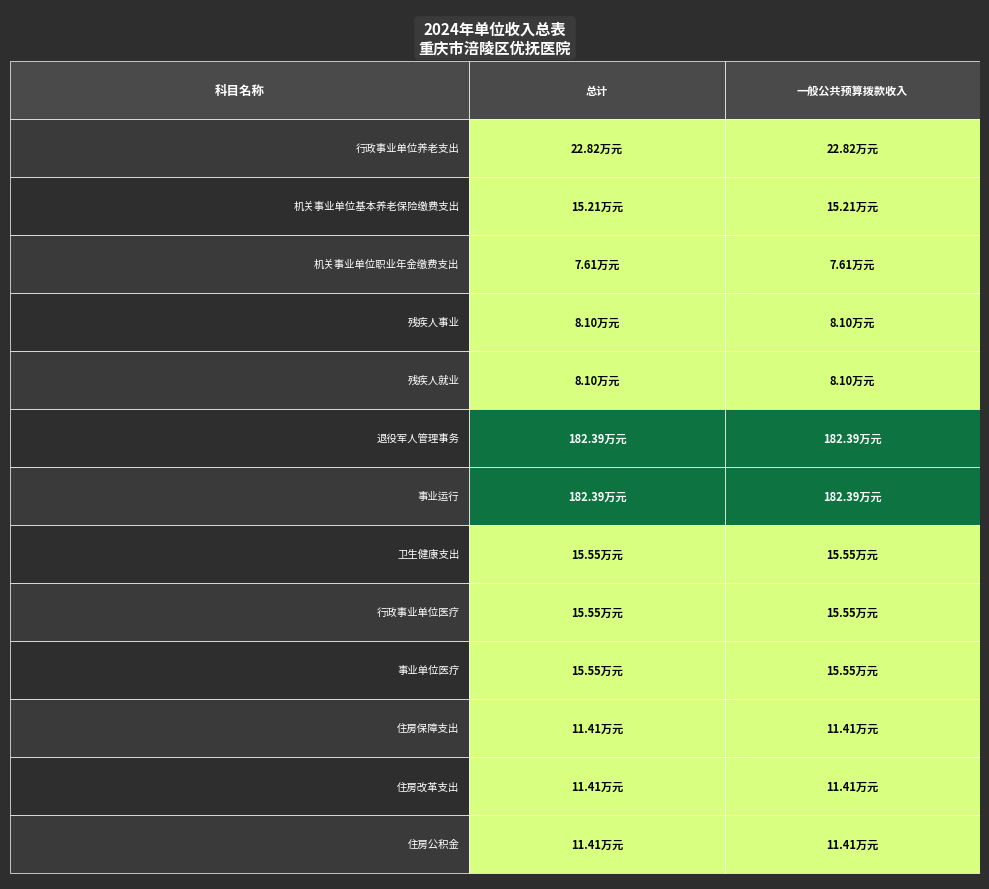

Which series has the largest range (max minus min)?

行政事业单位养老支出